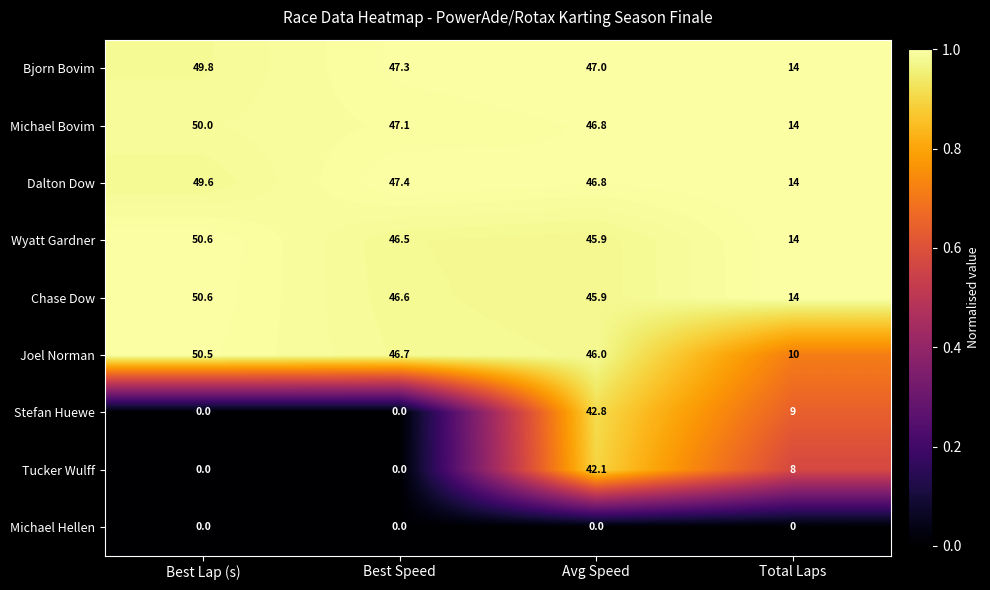

Which series has the largest range (max minus min)?

Stefan Huewe